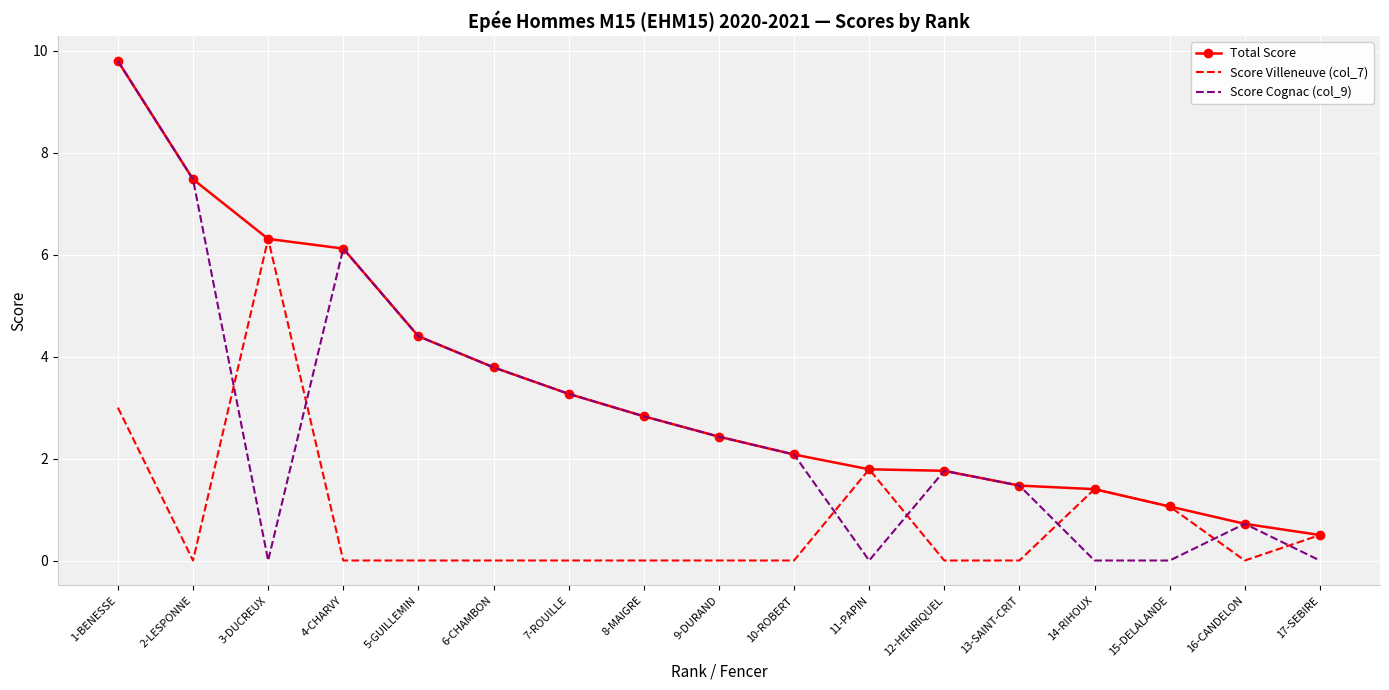

At which category does the chart reach its peak across all series?

1-BENESSE